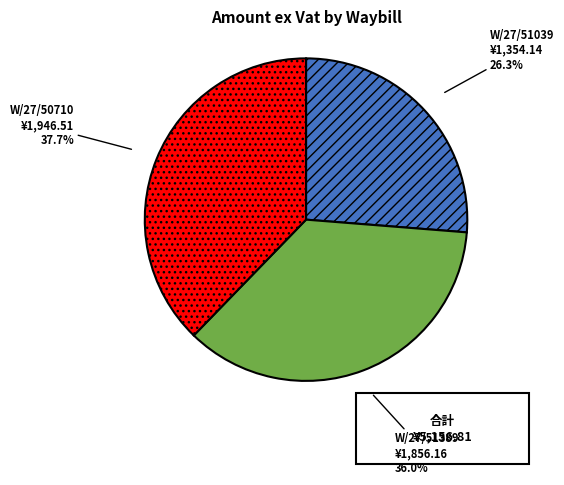

Is there a majority slice in this chart?

No